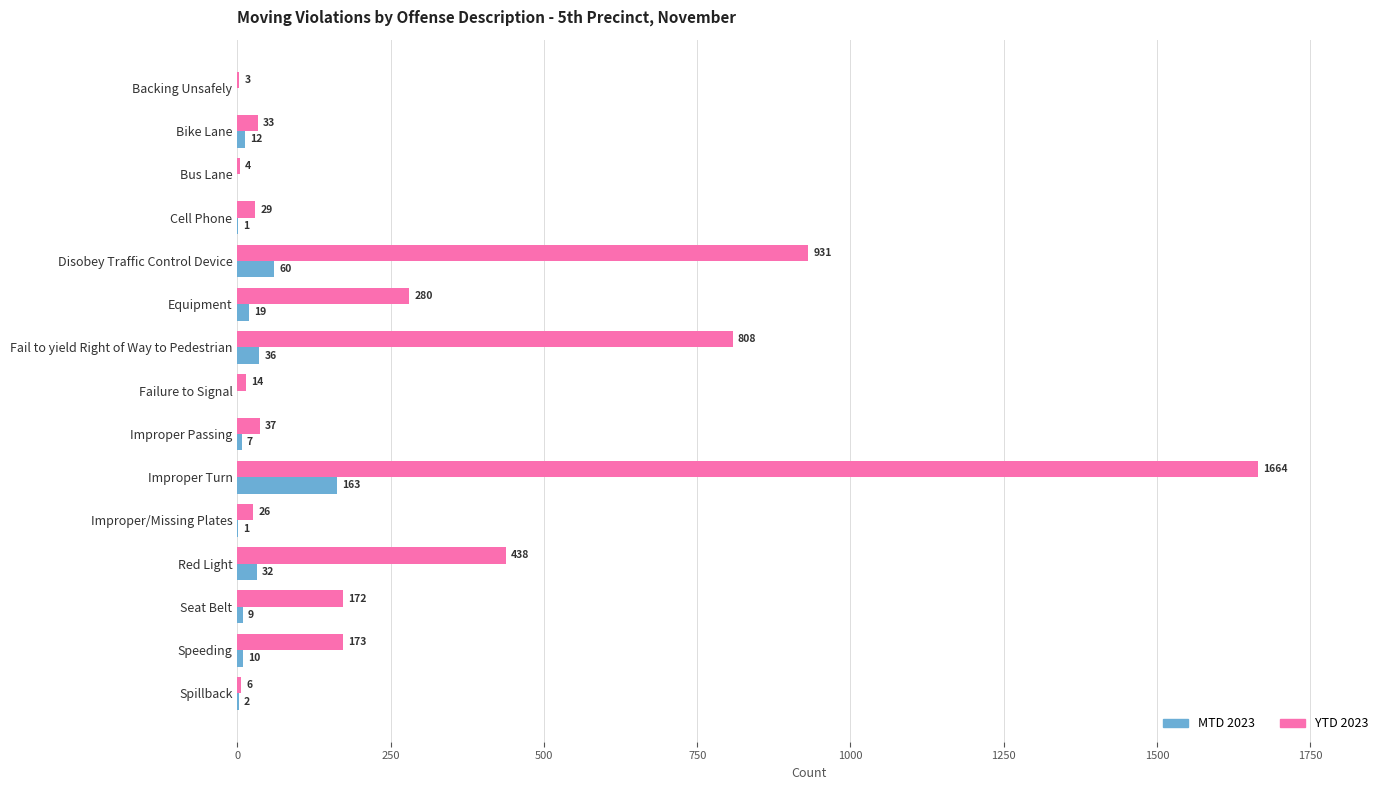

What is the sum of all YTD 2023 values?

4618